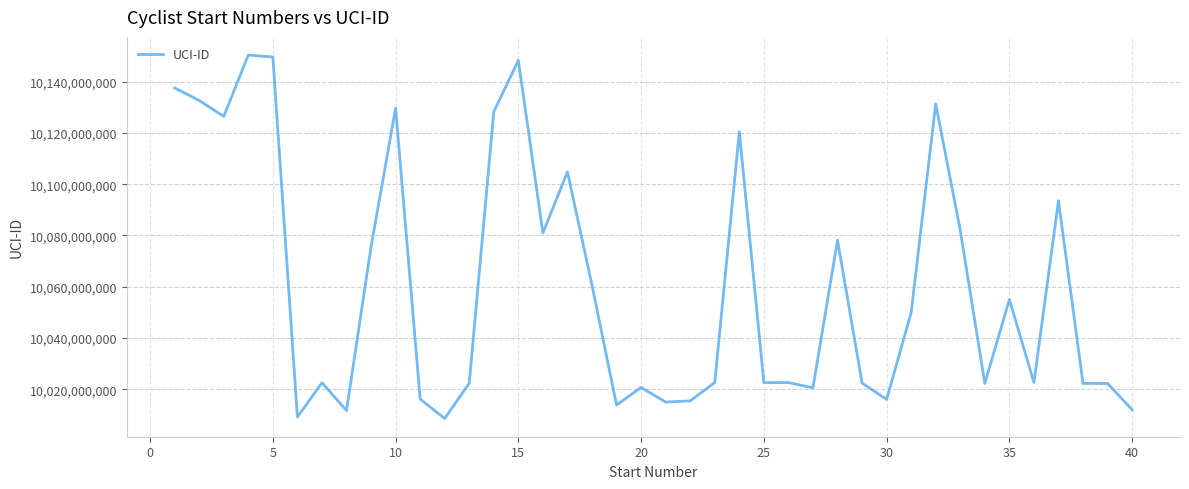

What is the smallest value displayed?

10008604183